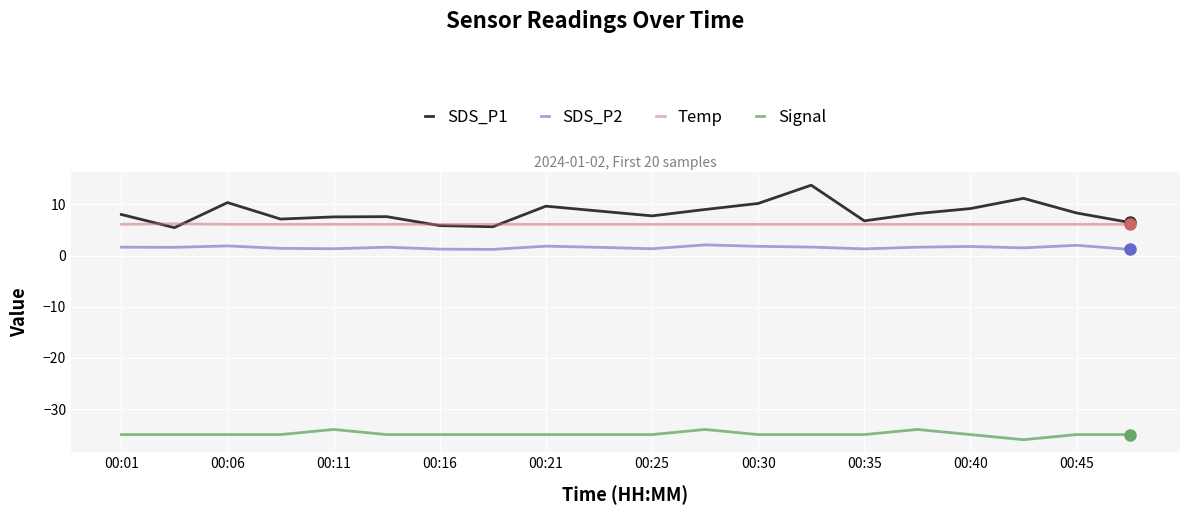

True or false: SDS_P2 and Temp cross at least once.

False